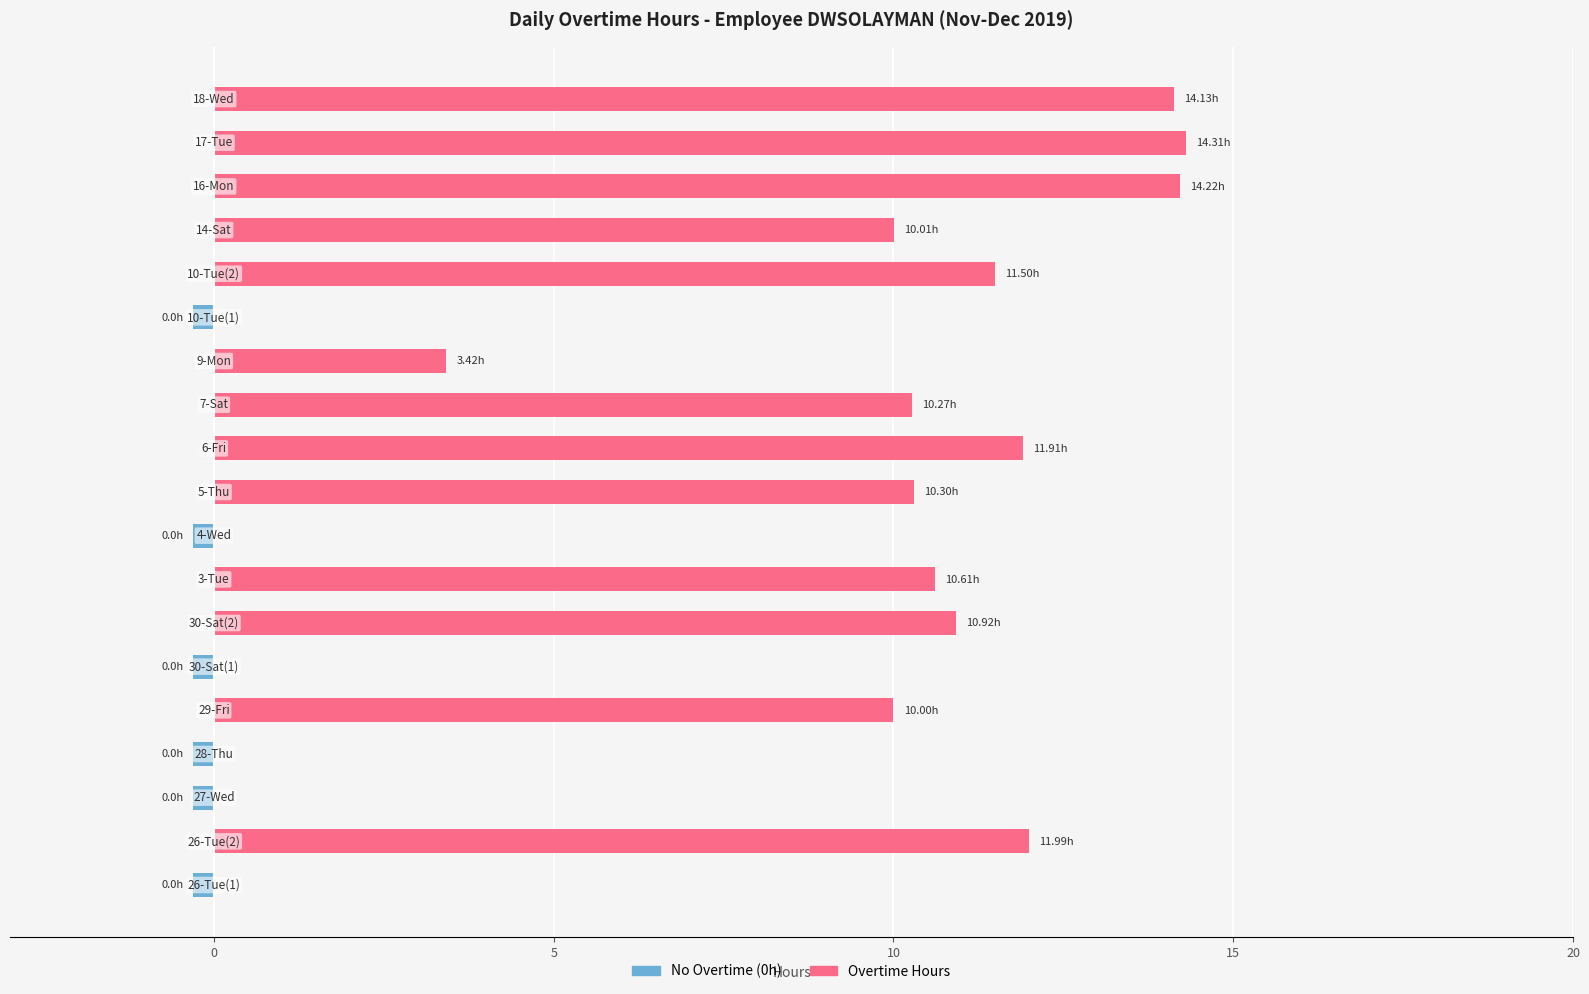

The No Overtime series shows -0.3 at 5. True or false?

True